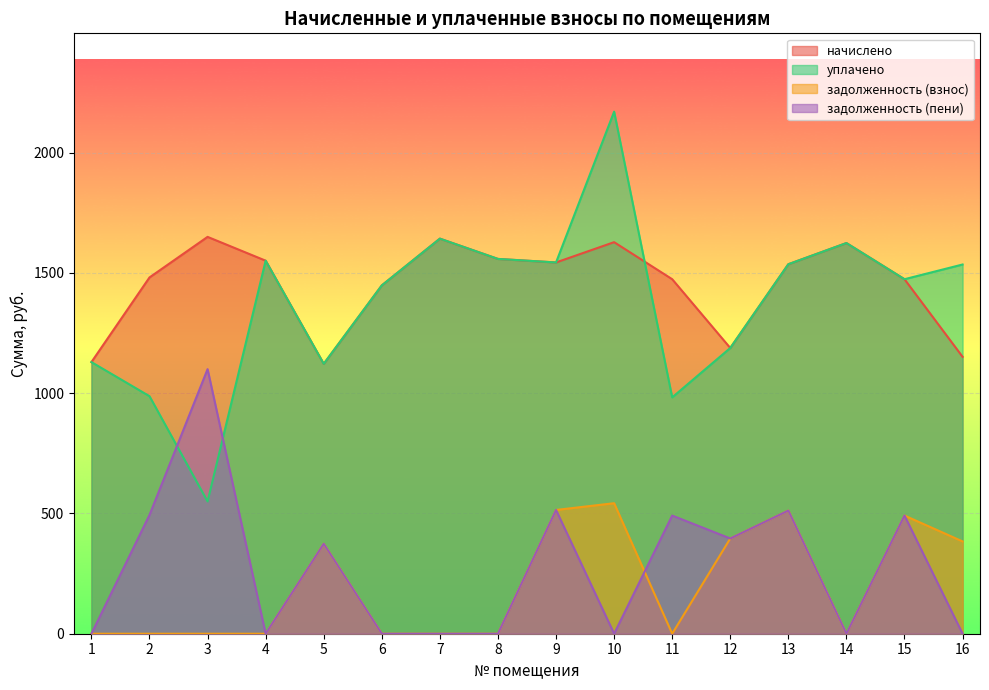

What are all the series names shown in the legend?

начислено, уплачено, задолженность (взнос), задолженность (пени)